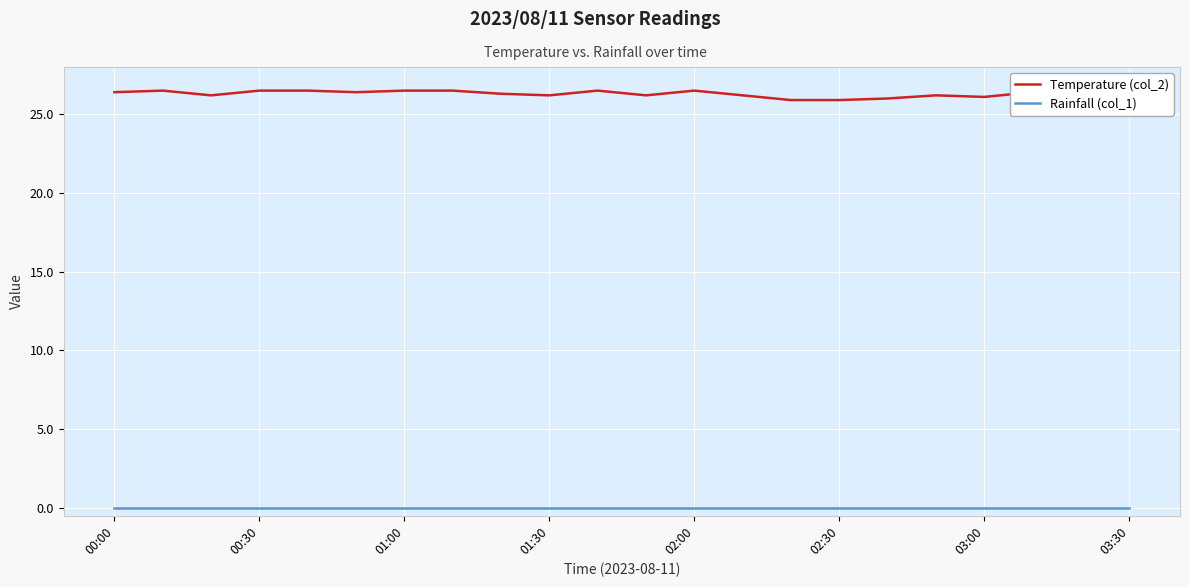

Which series has the largest total across all categories?

Temperature (col_2)